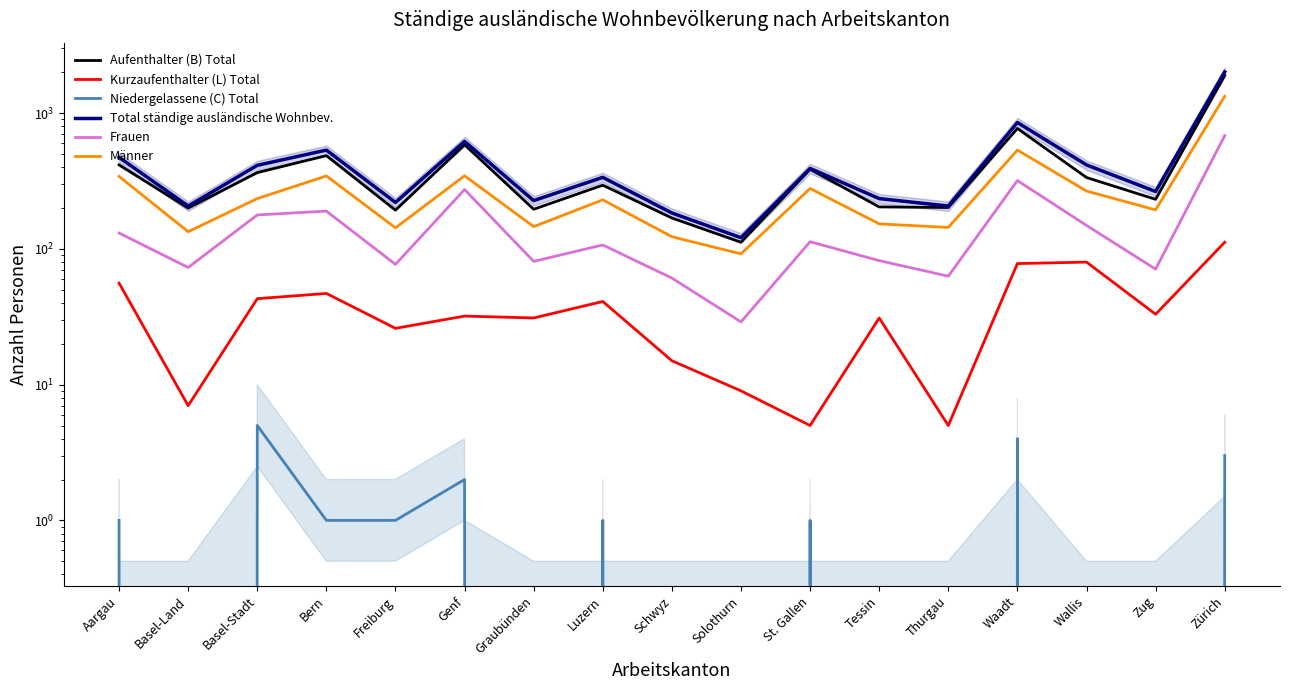

What is the difference between the highest and lowest values at Genf?

618